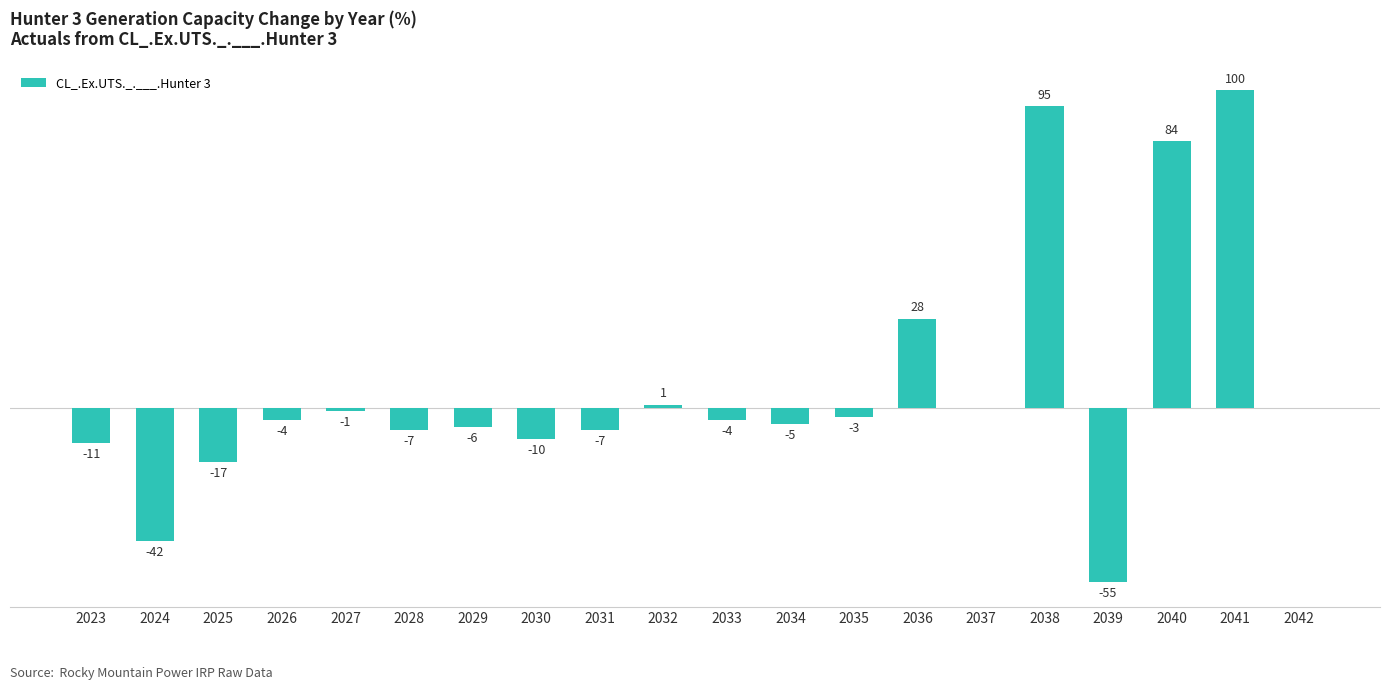

At which label does the data first exceed -4?

2027